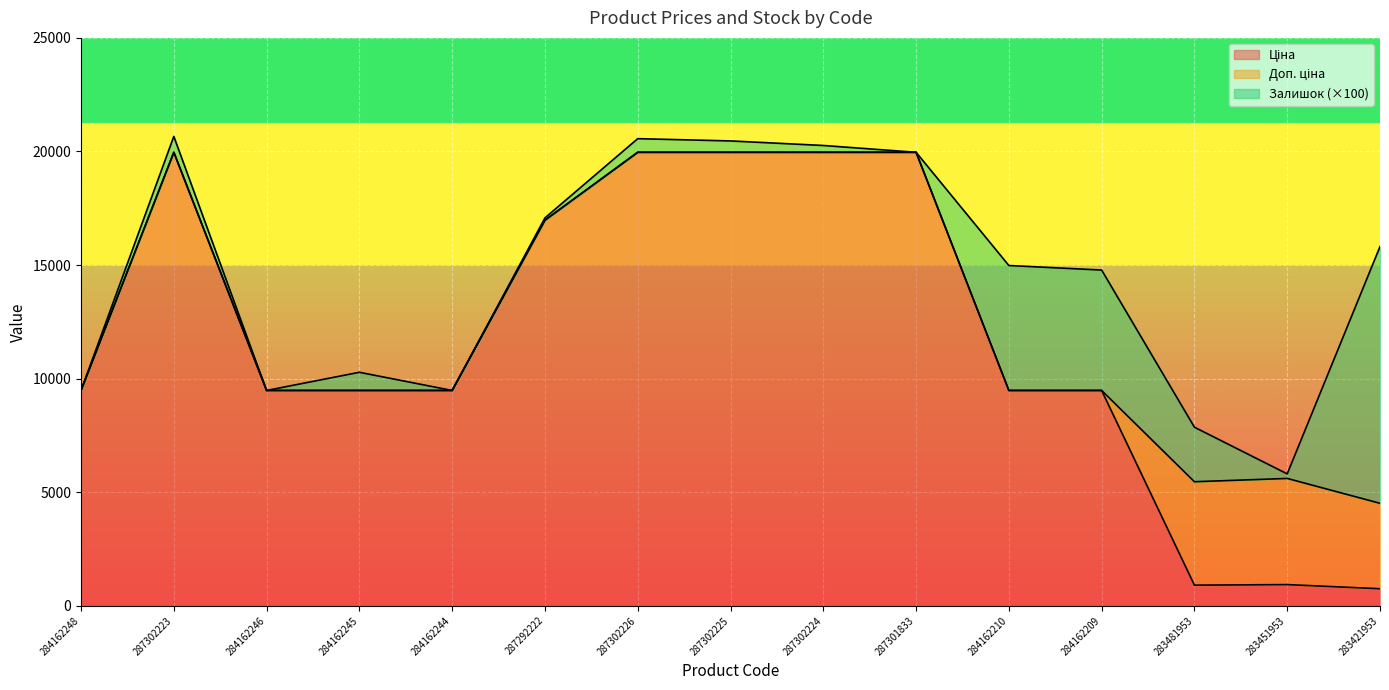

List the labels in order of Ціна value, smallest first.

283421953, 283481953, 283451953, 284162248, 284162246, 284162245, 284162244, 284162210, 284162209, 287292222, 287302223, 287302226, 287302225, 287302224, 287301833